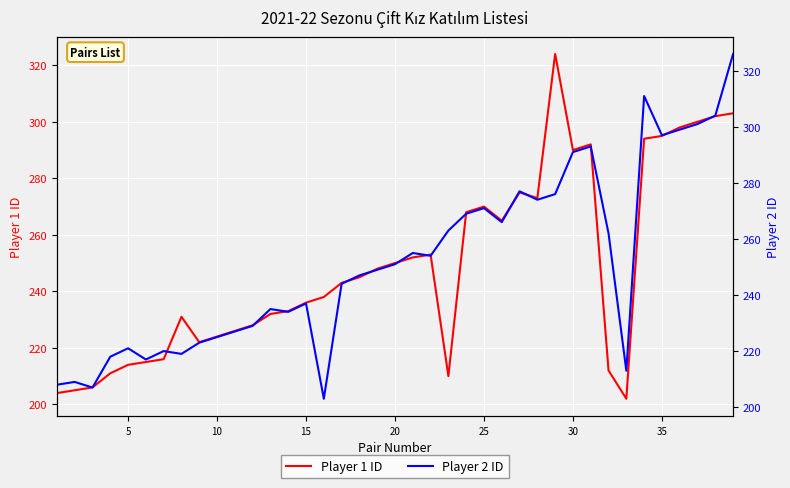

What is the highest value of the Player 1 ID series?

324